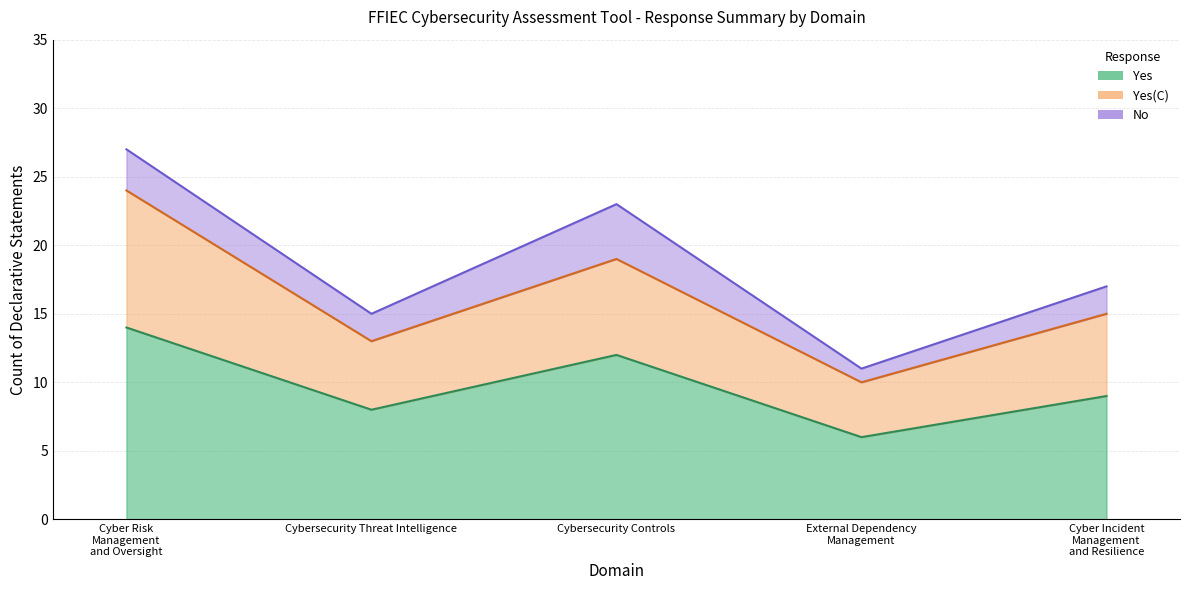

Which category has the lowest value across all series?

External Dependency Management